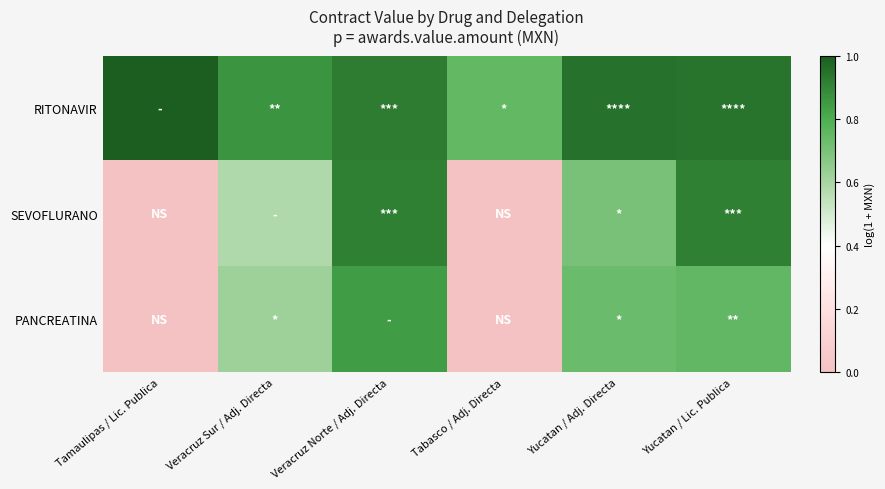

Which series changed the most between Veracruz Sur / Adj. Directa and Yucatan / Lic. Publica?

SEVOFLURANO